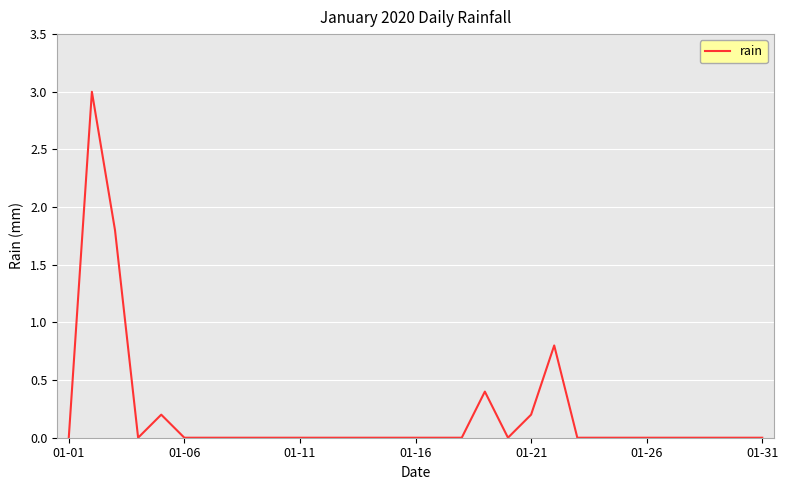

What is the difference between the maximum and minimum values?

3.0